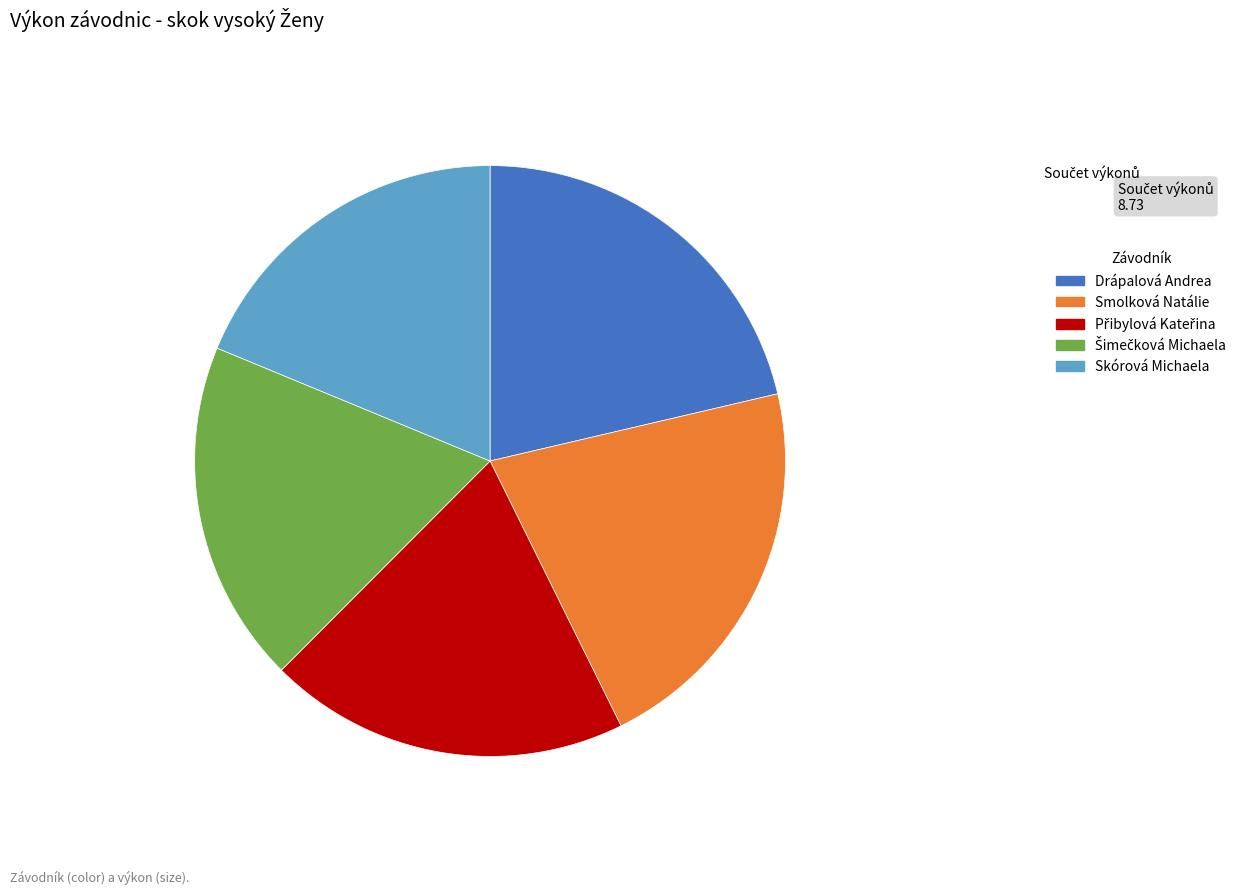

Approximately how many times larger is the value at Drápalová Andrea compared to Skórová Michaela?

1.1